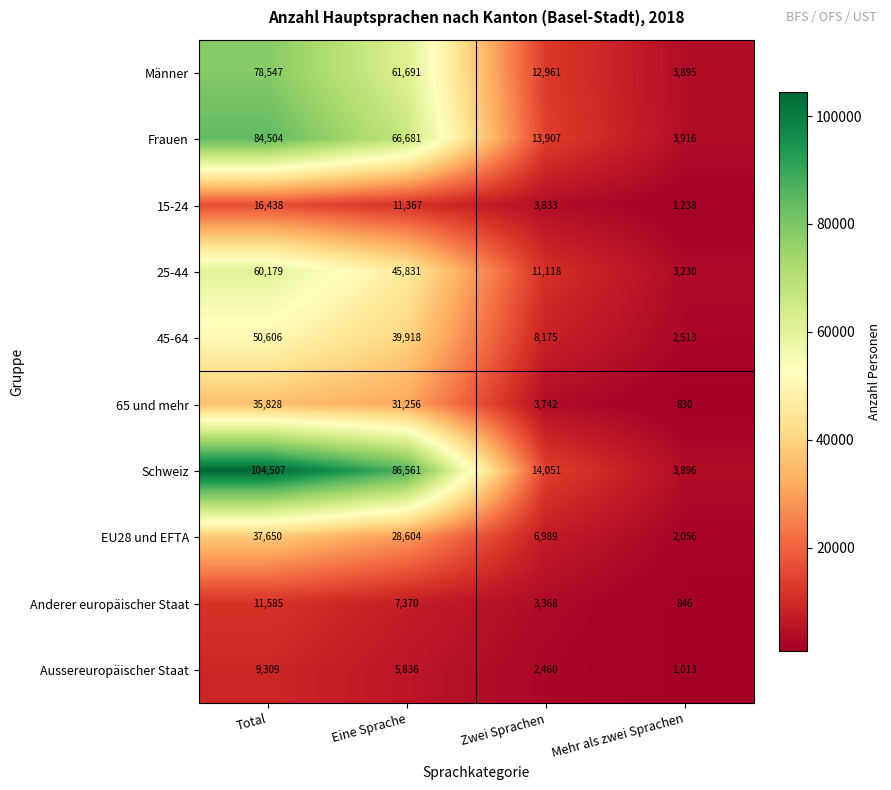

How many data points does each series have?

4